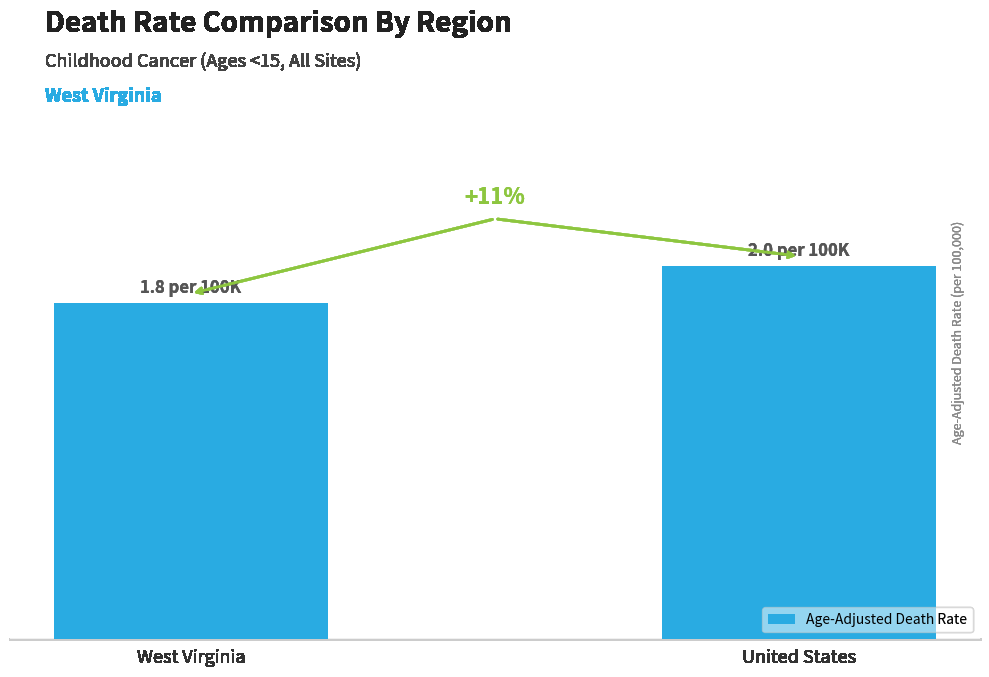

What is the maximum value shown in the chart?

2.0